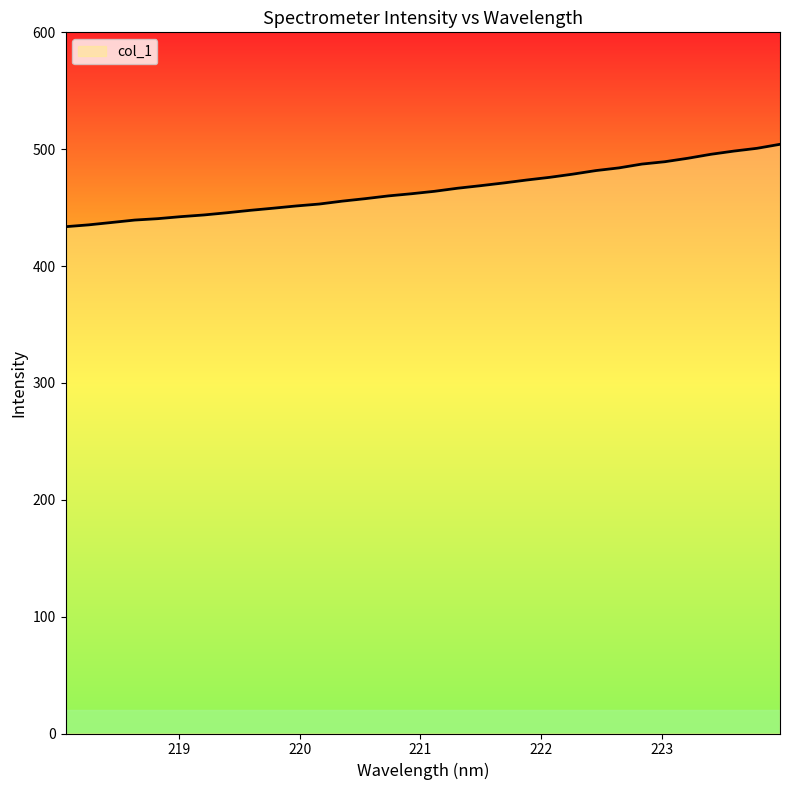

What is the difference between the maximum and minimum values?

70.5